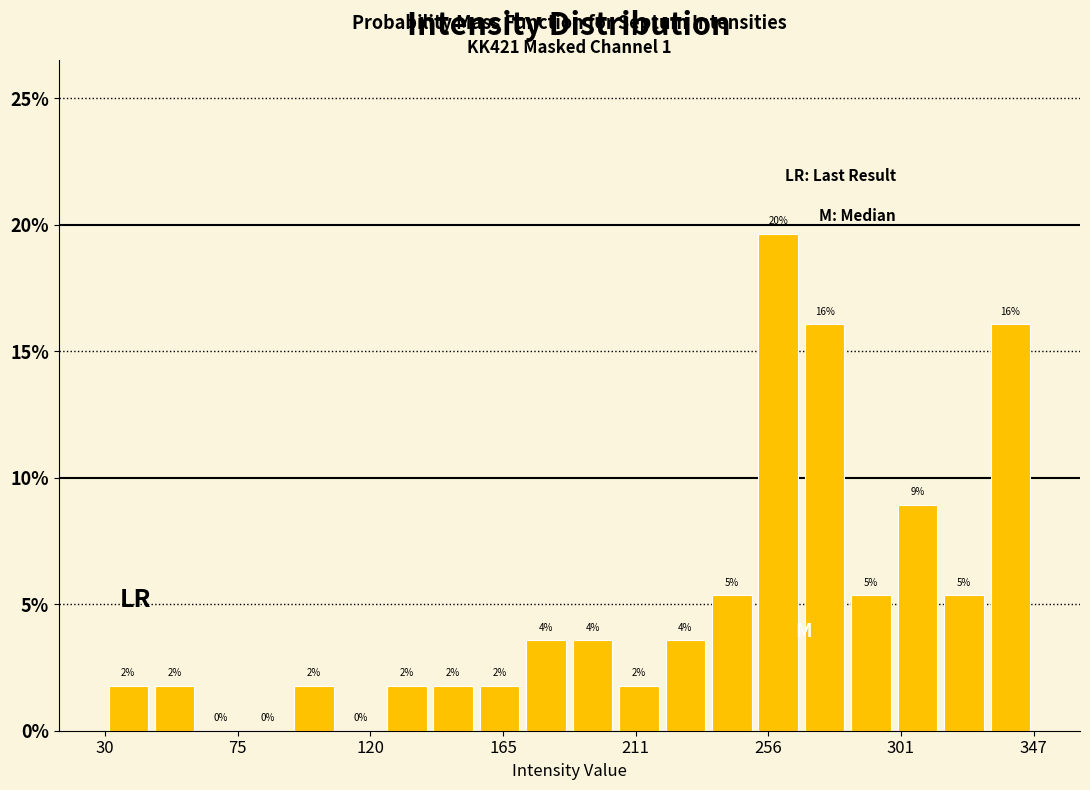

Around what value on the x-axis is the tallest bar? Give the approximate position of its centre, as read against the axis.

260